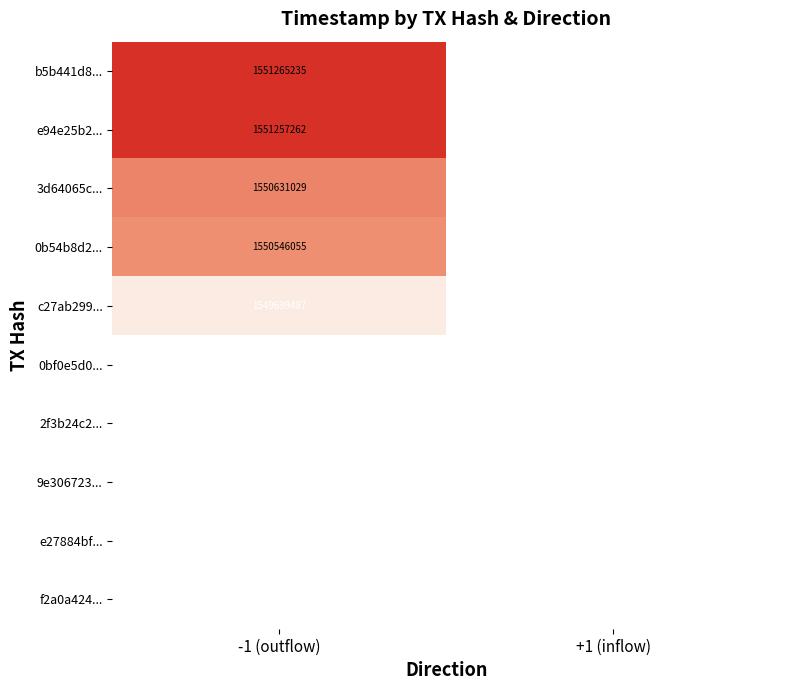

What is the highest value of the f2a0a424... series?

1549506836